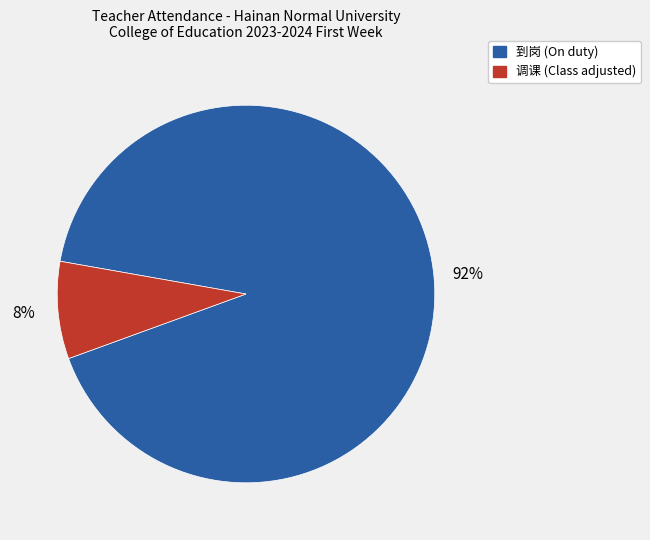

Is there any slice that represents more than half of the pie?

Yes